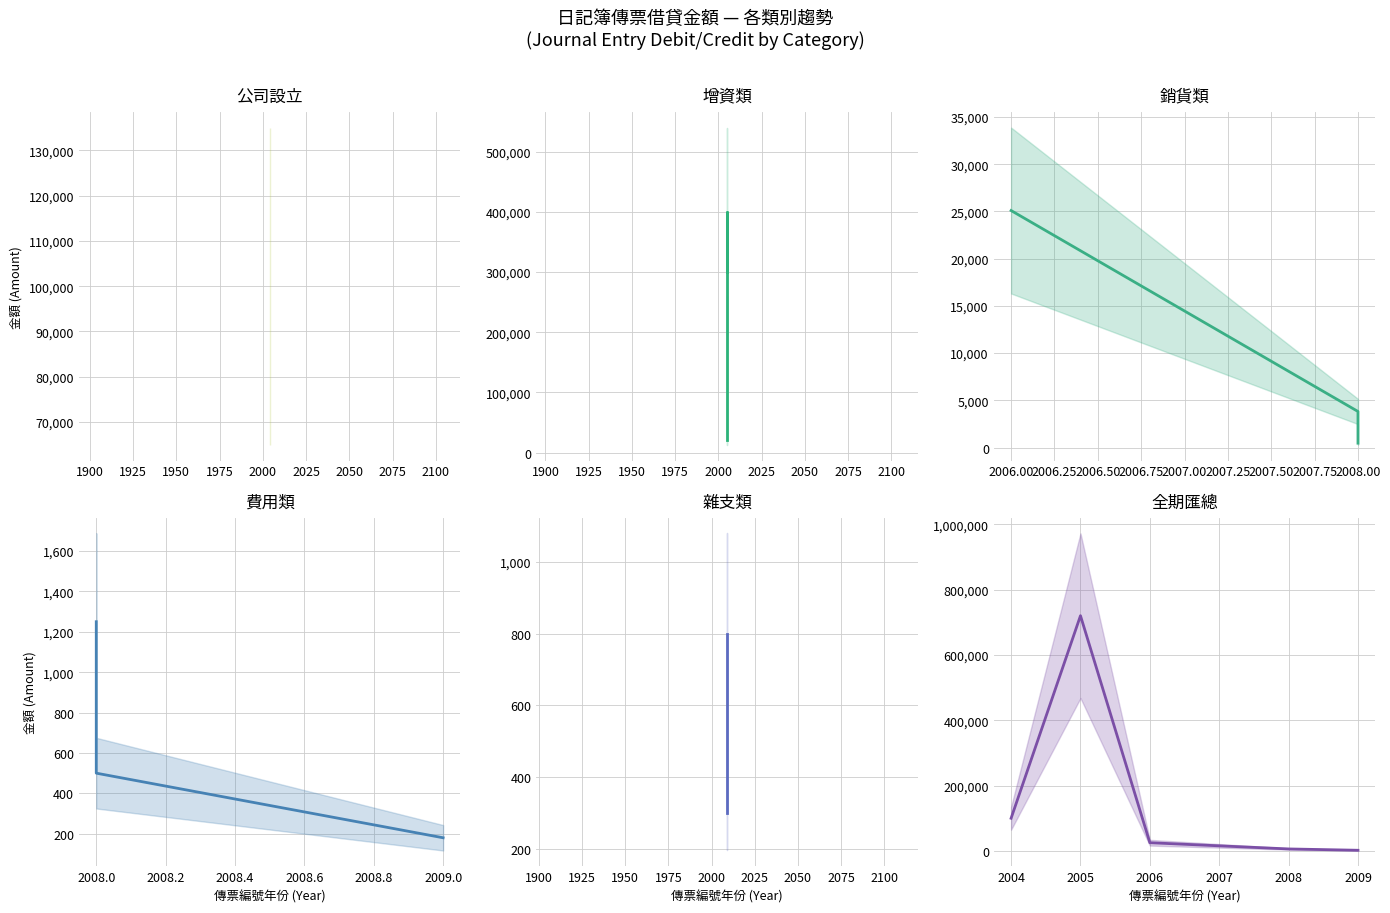

Reading left to right, extract all data points from this chart.

100000	720000	25100	6033	1980